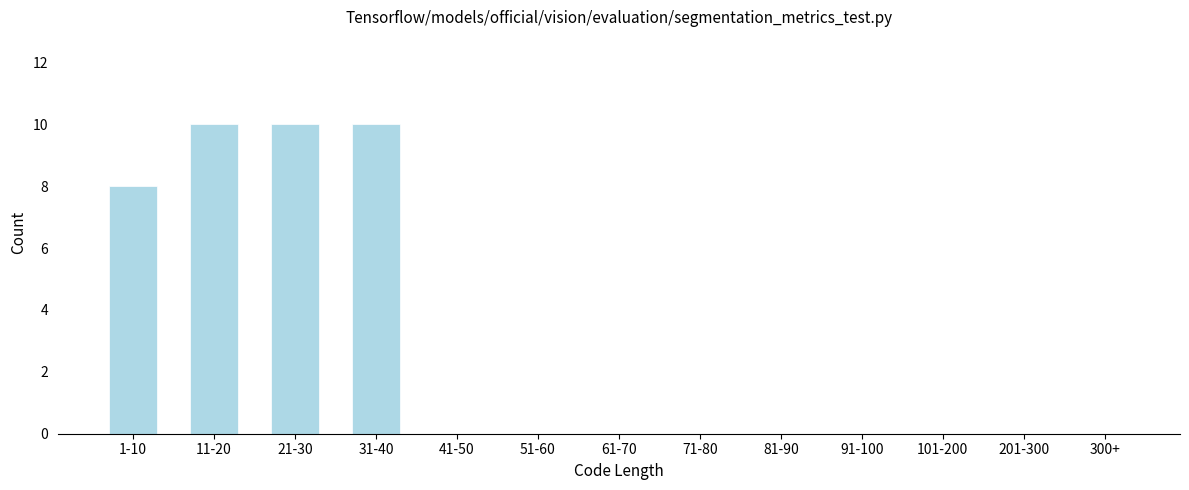

Reading right to left, what are all the values shown in this chart?

300+=0	201-300=0	101-200=0	91-100=0	81-90=0	71-80=0	61-70=0	51-60=0	41-50=0	31-40=10	21-30=10	11-20=10	1-10=8